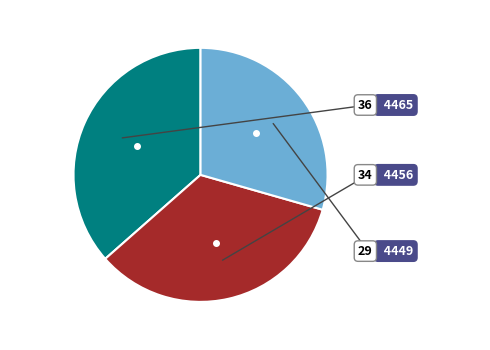

The 4456 slice represents 26% of the pie. True or false?

False